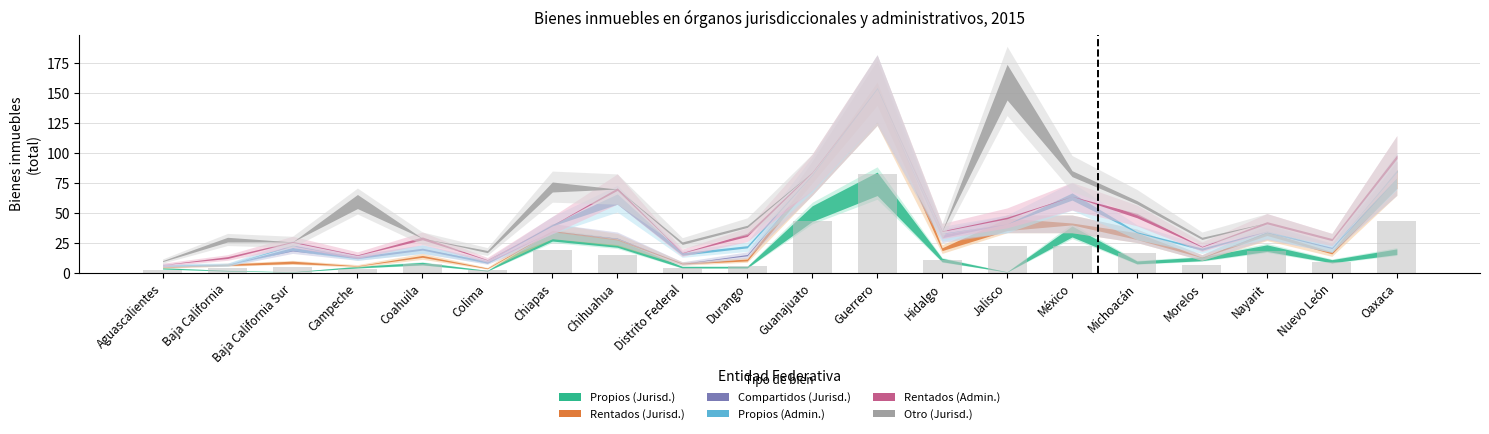

What is the difference between the maximum and minimum values?

80.3